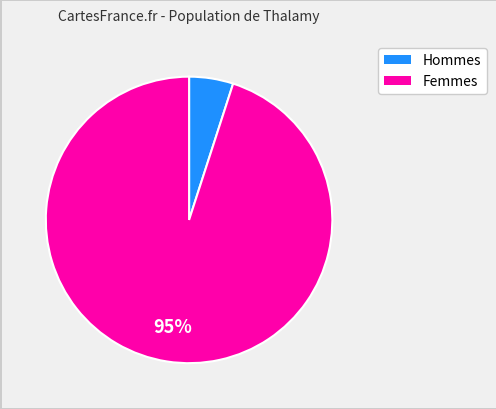

To the nearest percent, what is the average slice percentage?

50%